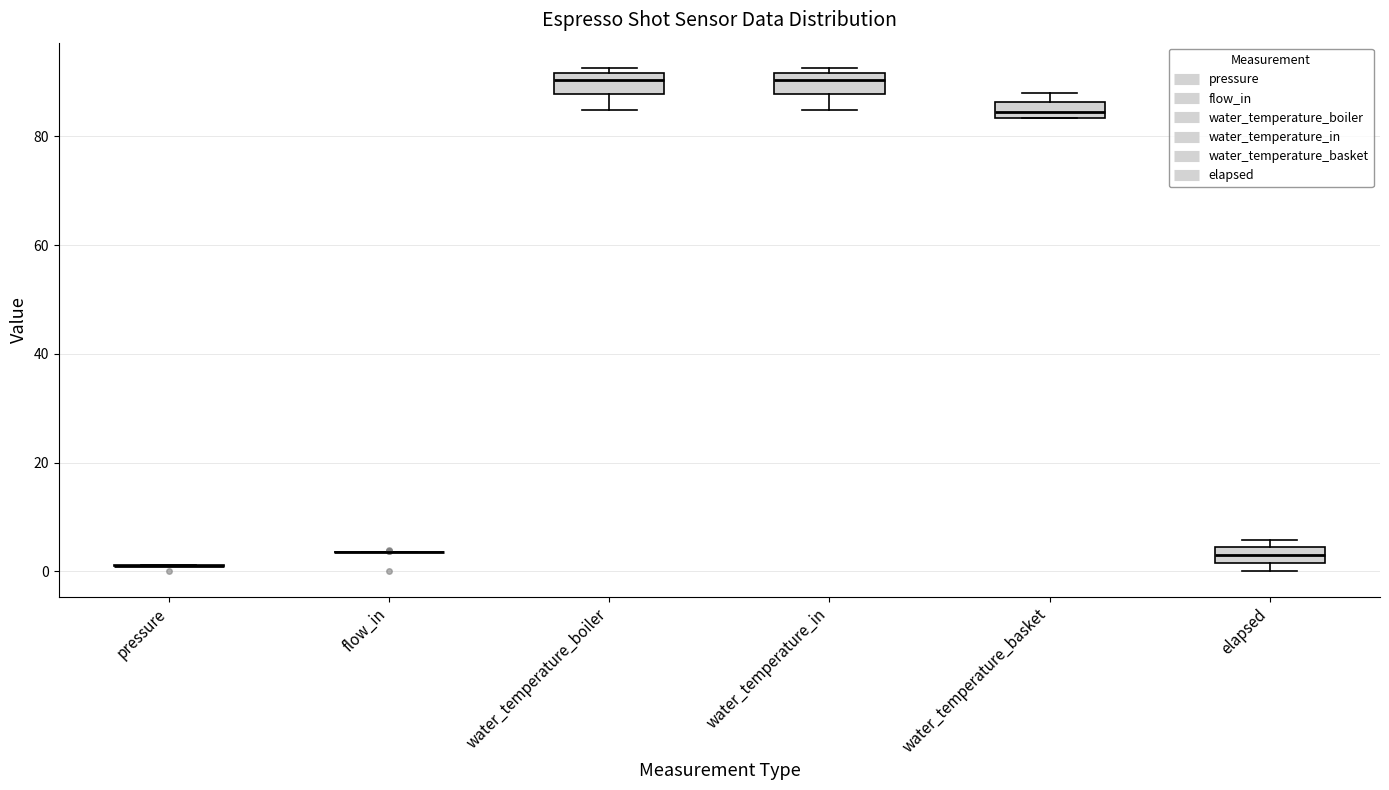

Where is the lower edge of the box for elapsed on the y-axis? The values are not printed on the chart, so give them approximately, as read against the axis.

2